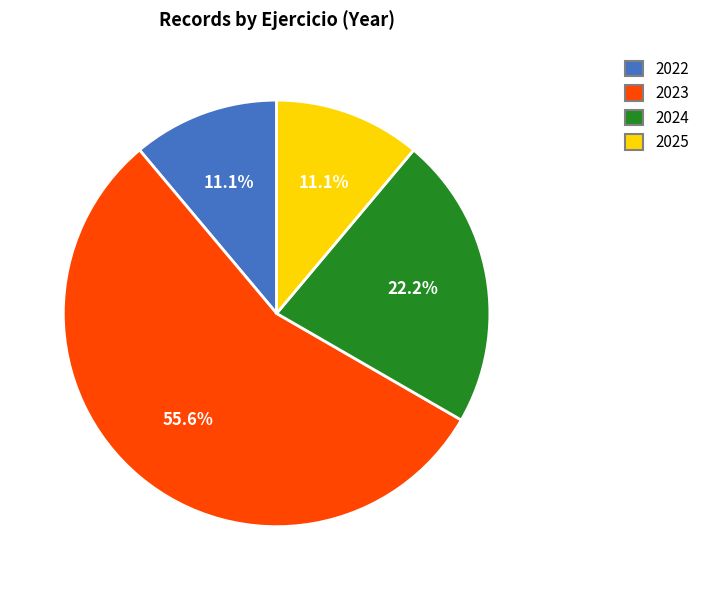

How many segments does this pie chart have?

4